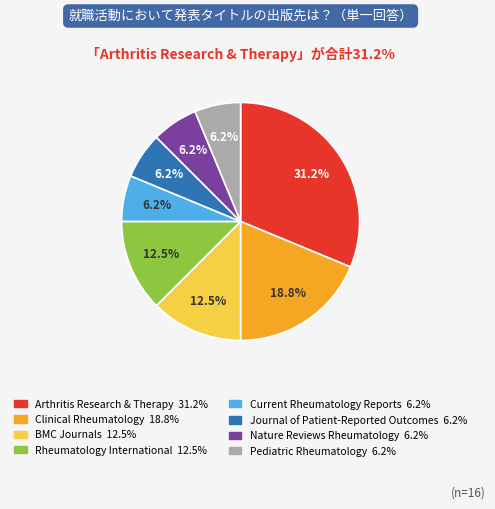

Is there a majority slice in this chart?

No